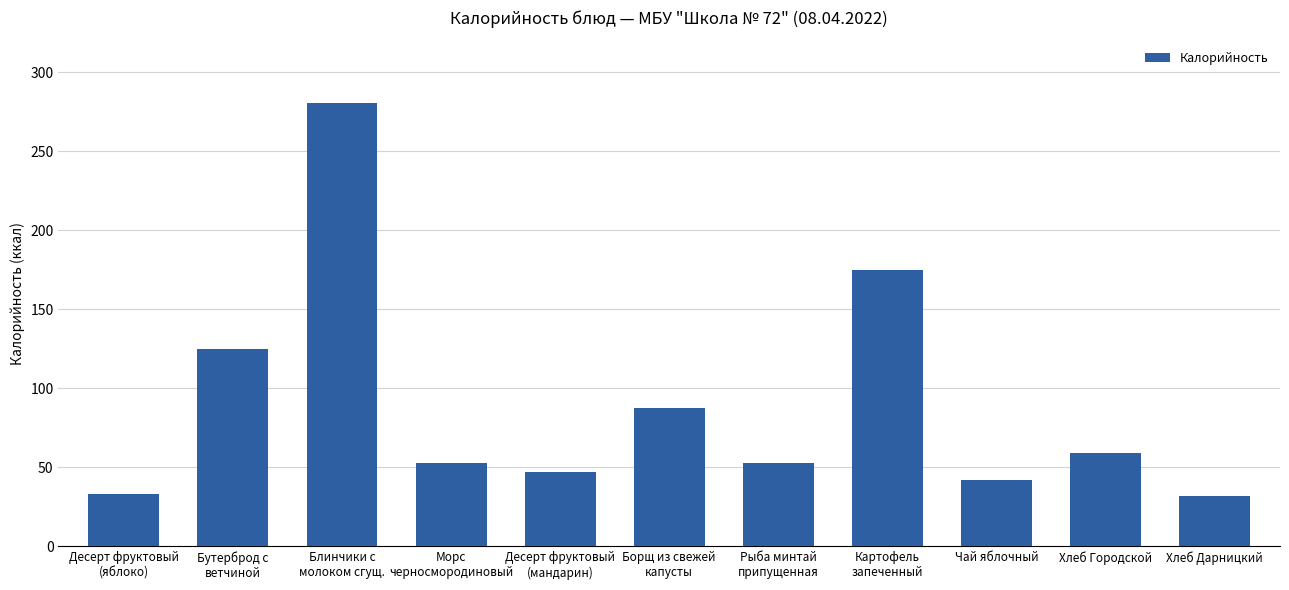

What is the sum of all values?

986.0